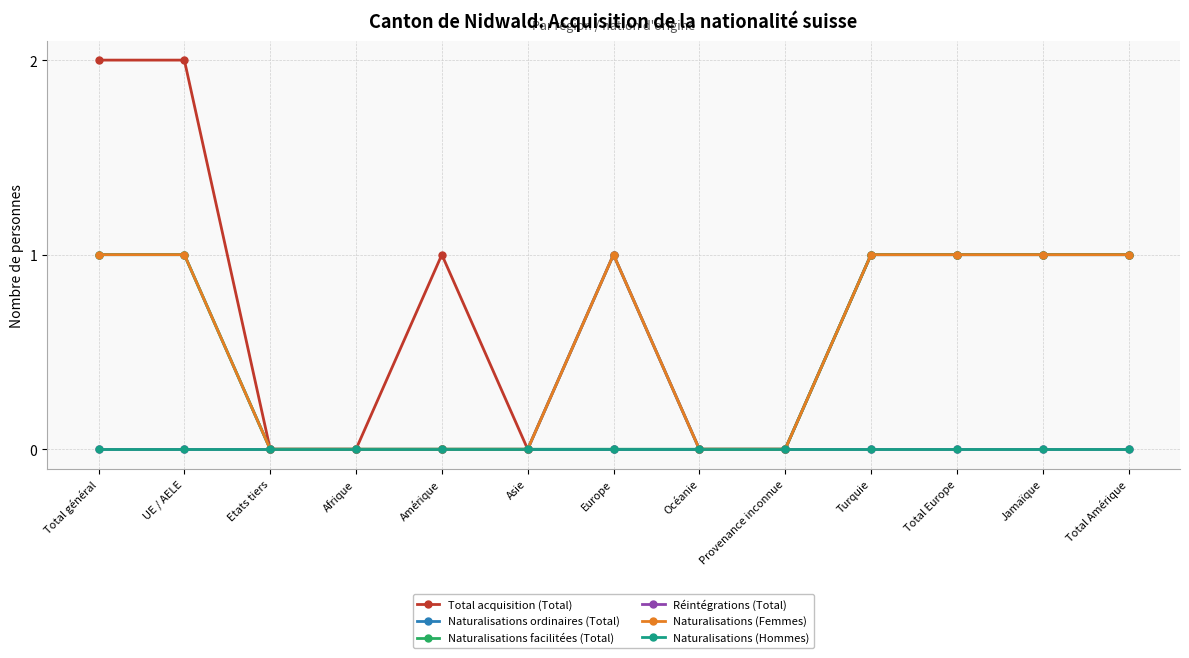

What is the label of the 9th point from the left?

Provenance inconnue